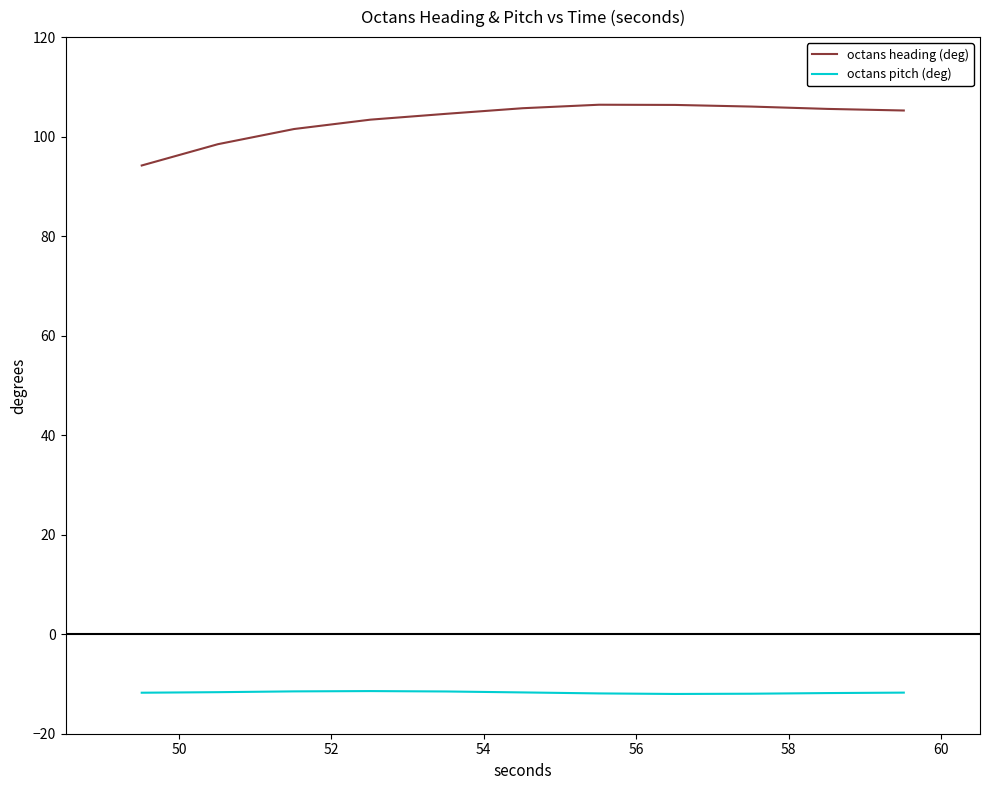

List the series in order of their overall mean, highest first.

octans heading (deg), octans pitch (deg)